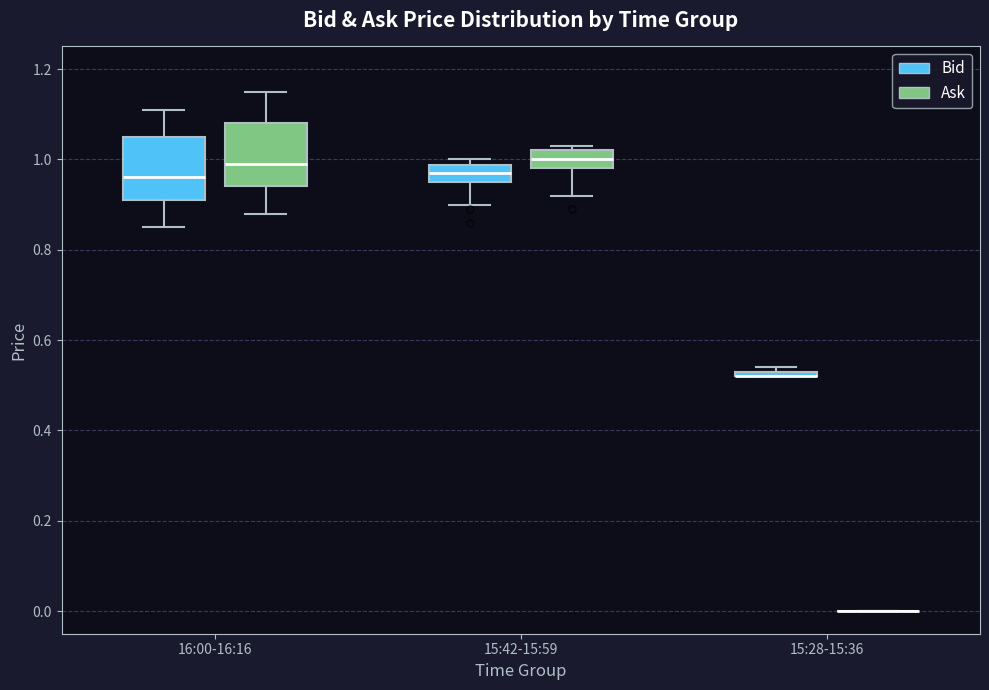

Where is the upper edge of the box for 15:28-15:36 (Bid) on the y-axis? The values are not printed on the chart, so give them approximately, as read against the axis.

0.54